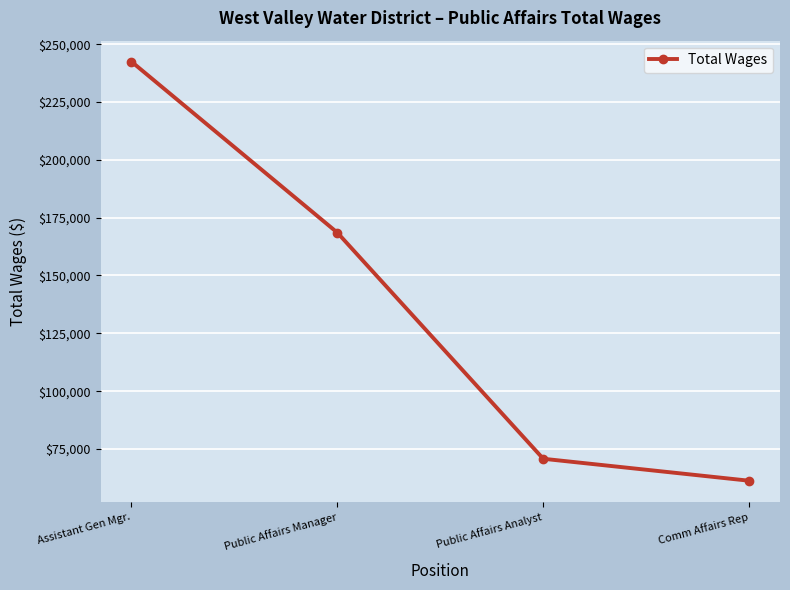

What is the label of the 1st point from the right?

Comm Affairs Rep